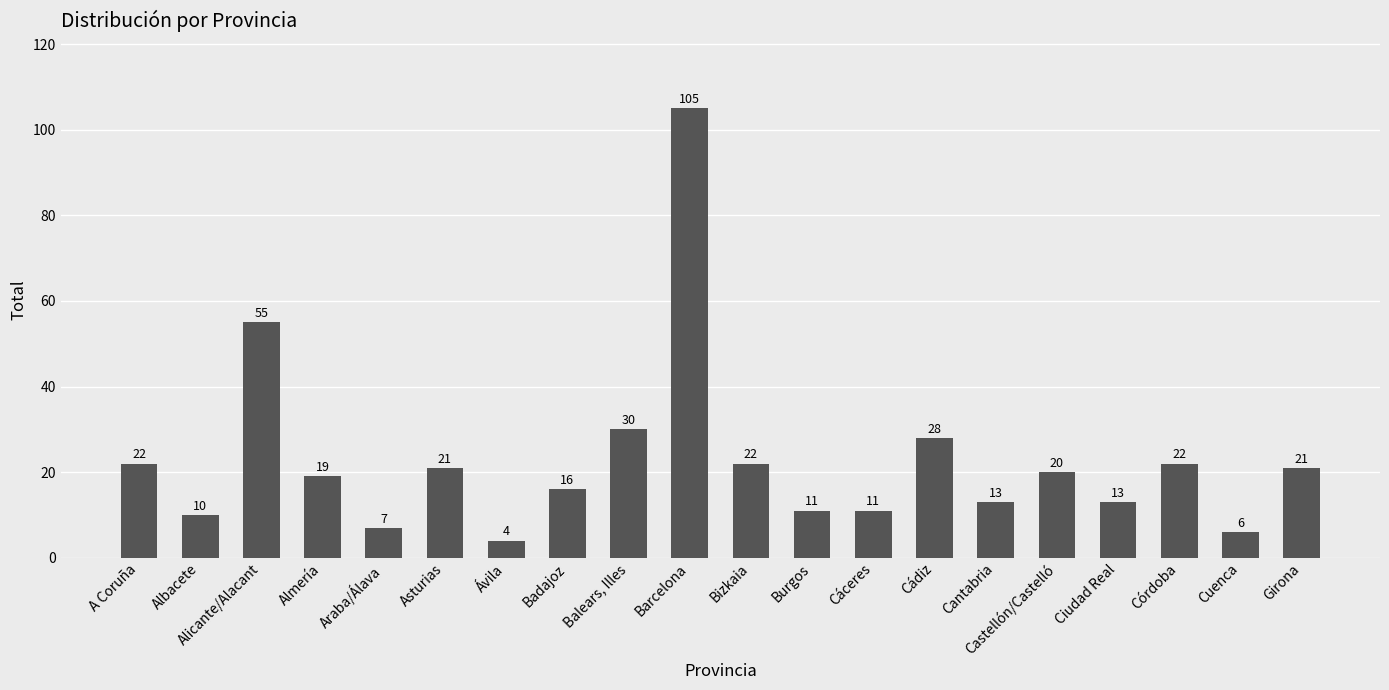

What is the greatest value displayed?

105